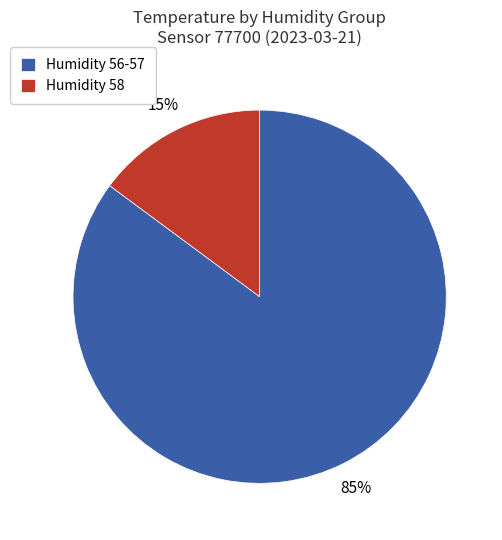

What percentage is the Humidity 56-57 slice, to the nearest percent?

85%